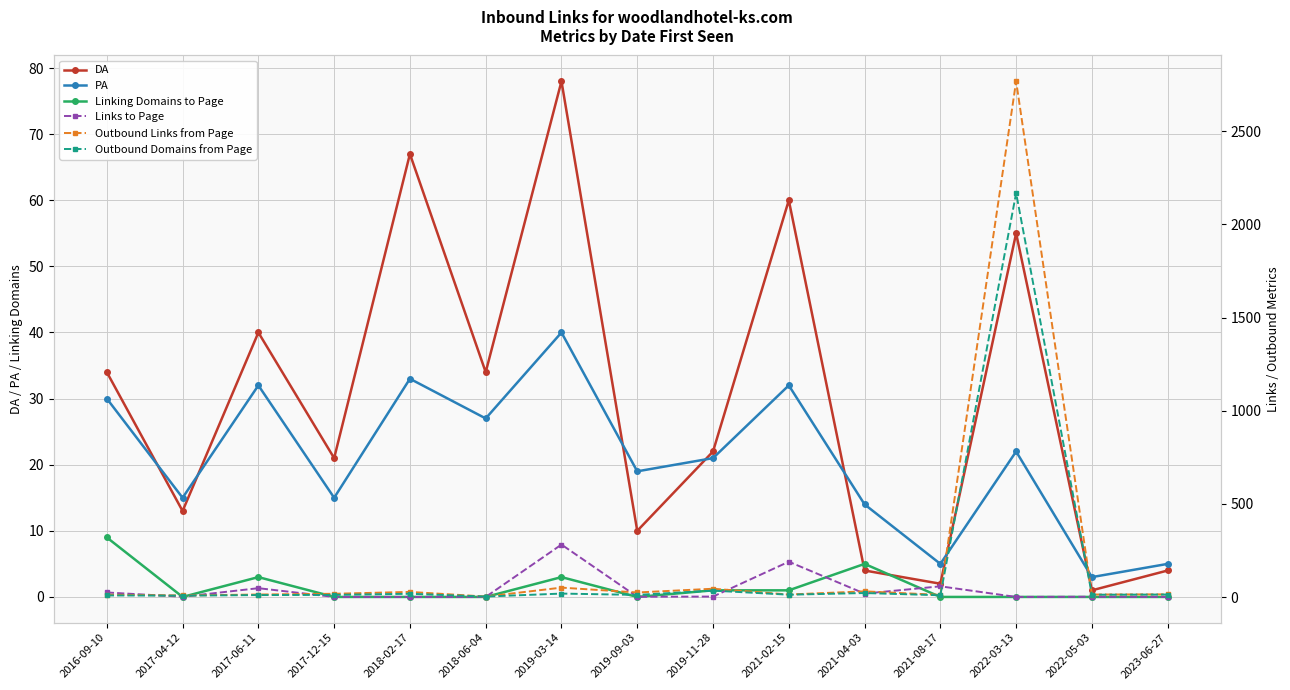

What is the total value across all series at 2019-11-28?

127